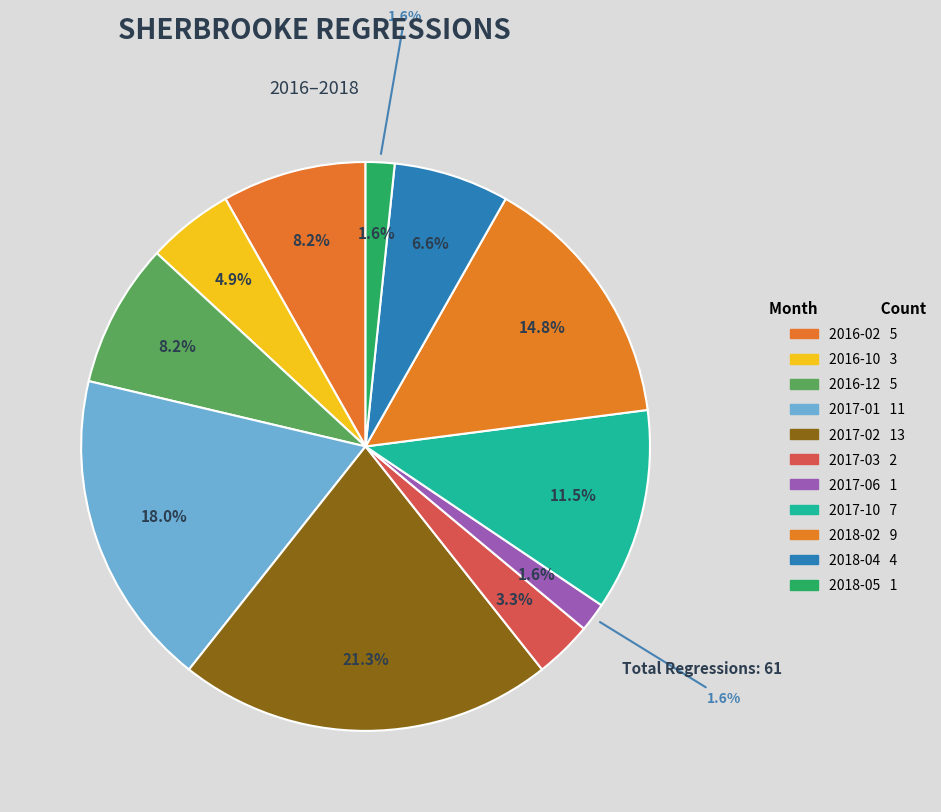

To the nearest percent, what portion does 2016-10 represent?

5%